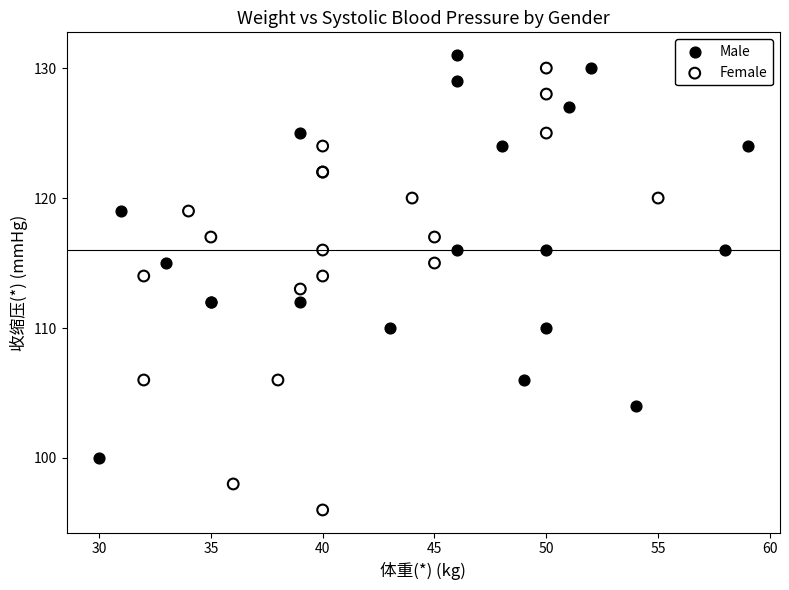

Which series contains the lowest Y value?

Female